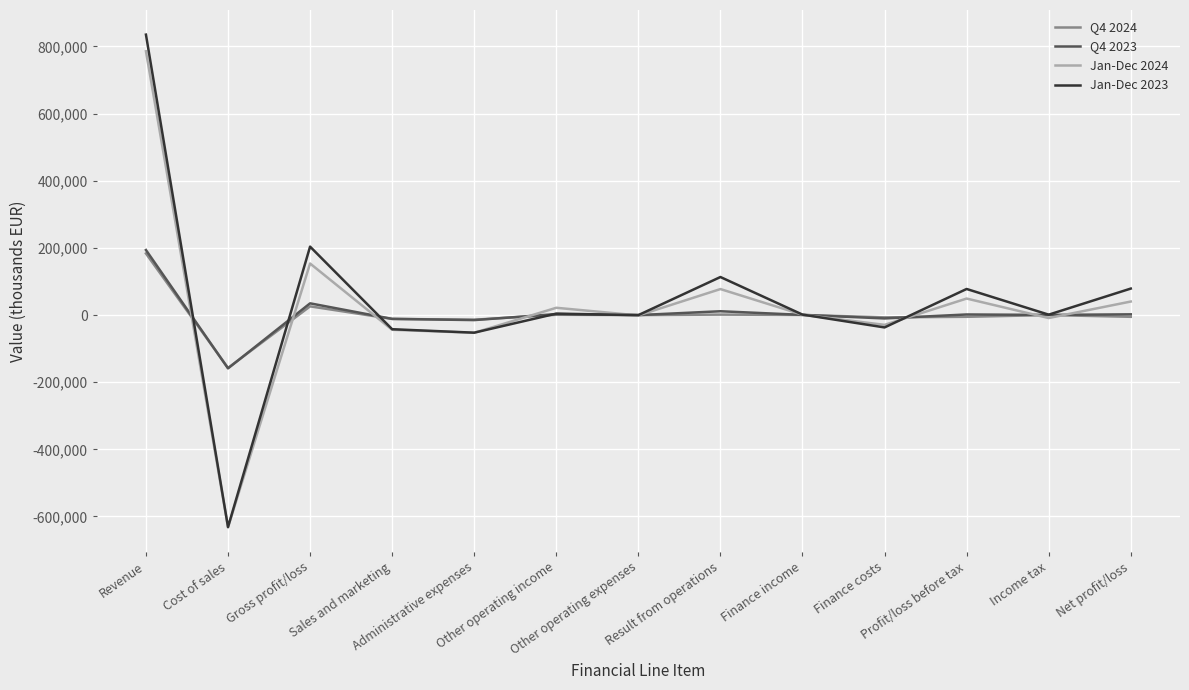

What position from the right is Income tax?

2